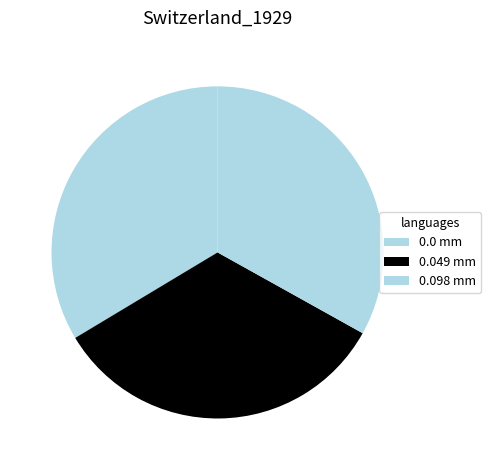

Rank the categories by value from highest to lowest.

0.0 mm, 0.049 mm, 0.098 mm